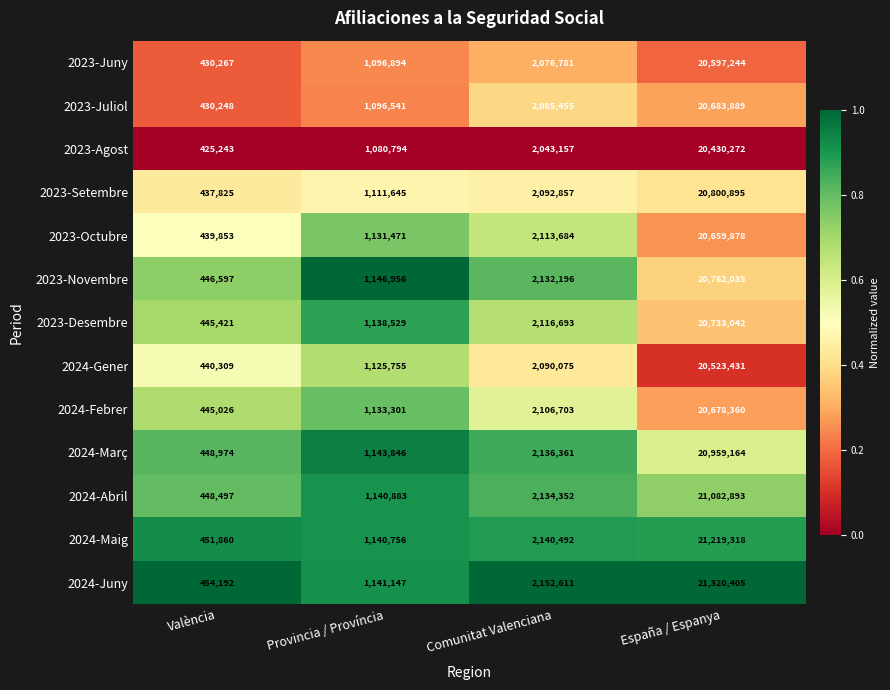

What is the difference between the second highest and second lowest values in the 2024-Febrer series?

973402